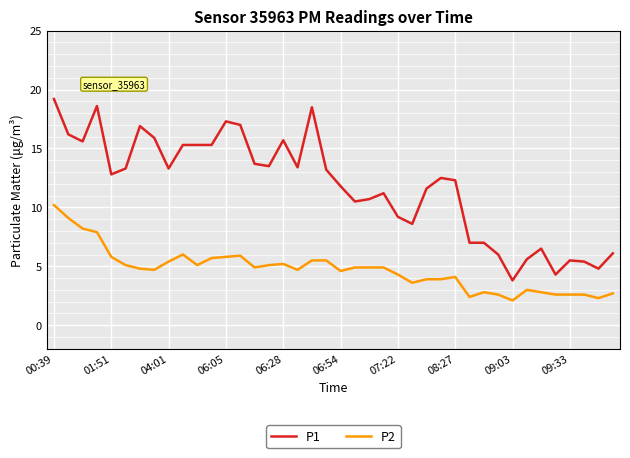

Rank the series by their average value, from lowest to highest.

P2, P1